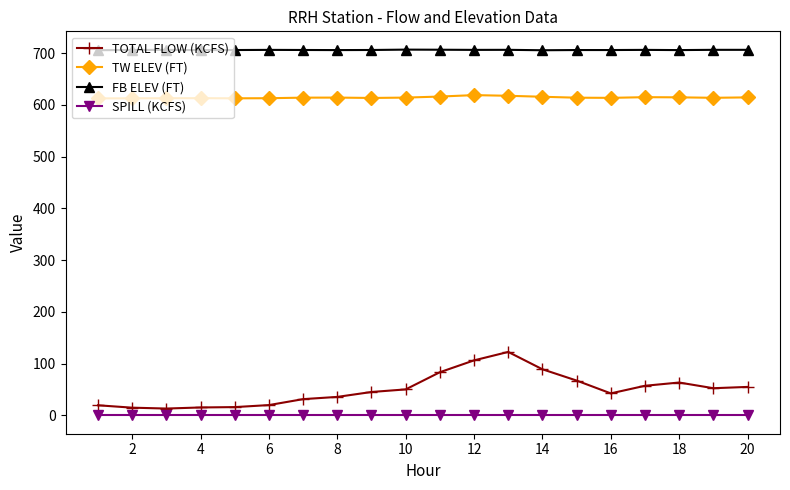

What is the difference between the maximum and minimum values in the FB ELEV (FT) series?

1.2